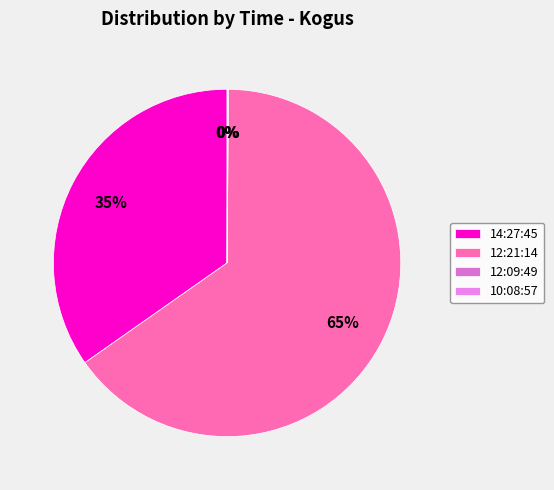

What percentage is NOT represented by 12:09:49?

99.9%